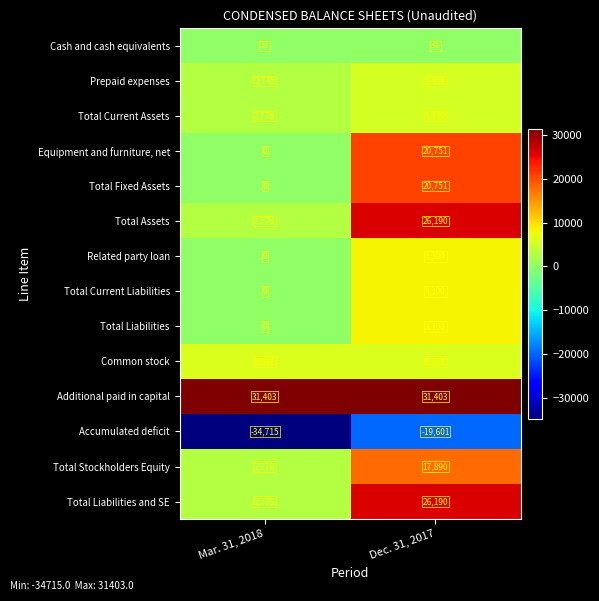

What is the average value of the Total Liabilities and SE series?

14483